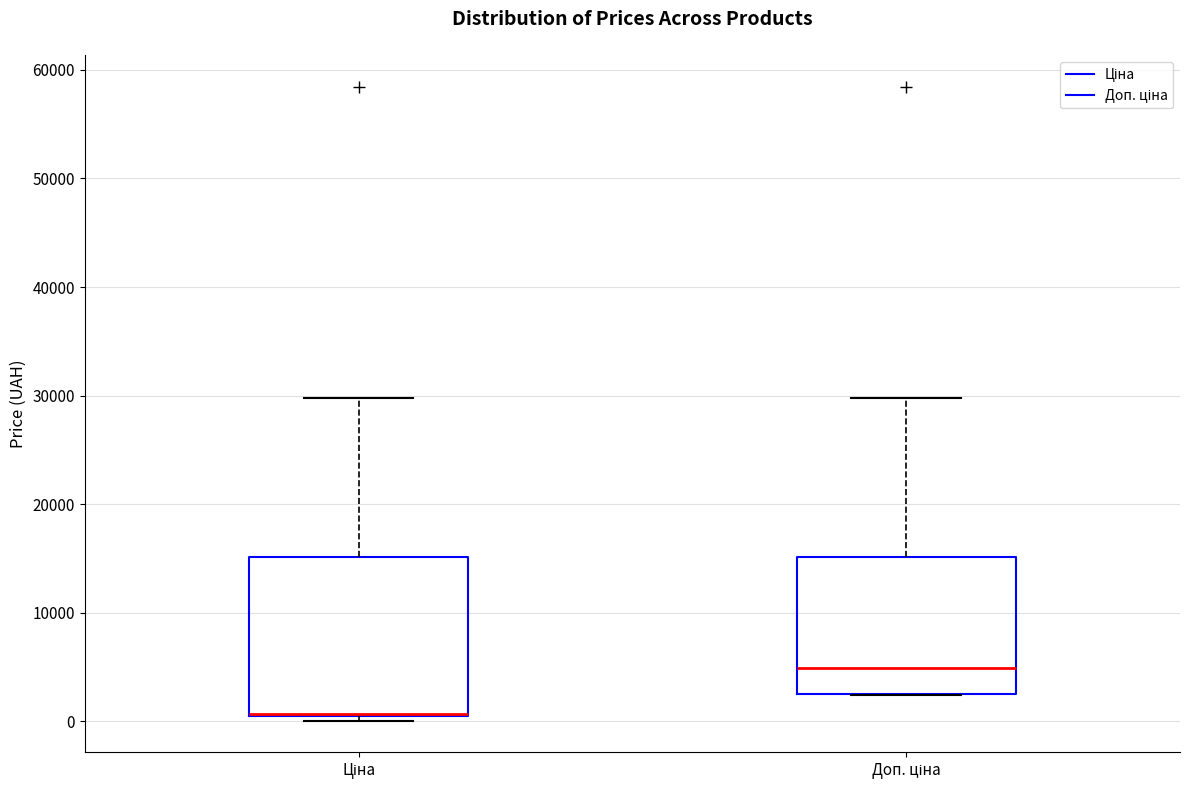

Reading left to right, transcribe this box plot: for each box, give where its median line is, the range the box spans, and where its two whiskers end, as read against the y-axis. The values are not printed on the chart, so give them approximately, as read against the axis.

Ціна: median 1000 (drawn on the box's lower edge), box 0 to 15000, whiskers 0 (just below the box's lower edge) to 30000
Доп. ціна: median 5000, box 2000 to 15000, whiskers 2000 to 30000